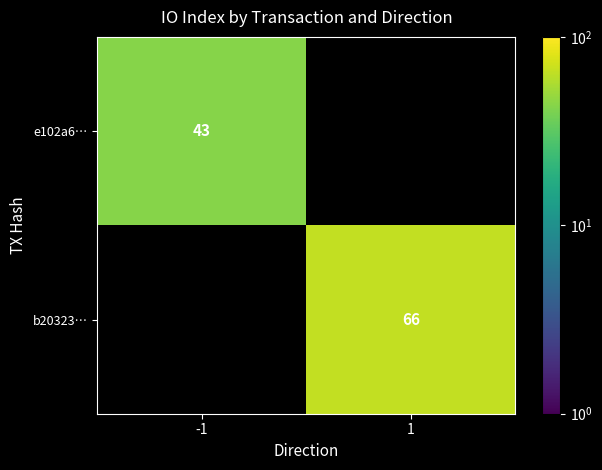

The e102a6… series shows 43 at -1. True or false?

True